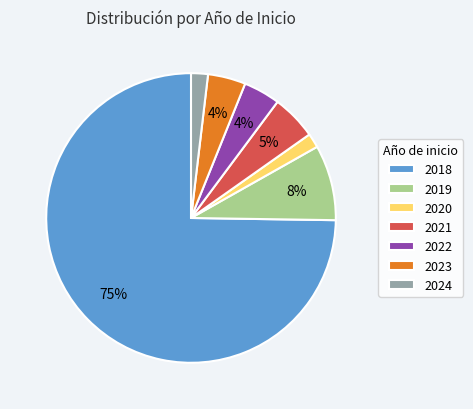

The 2020 slice represents 2% of the pie. True or false?

True